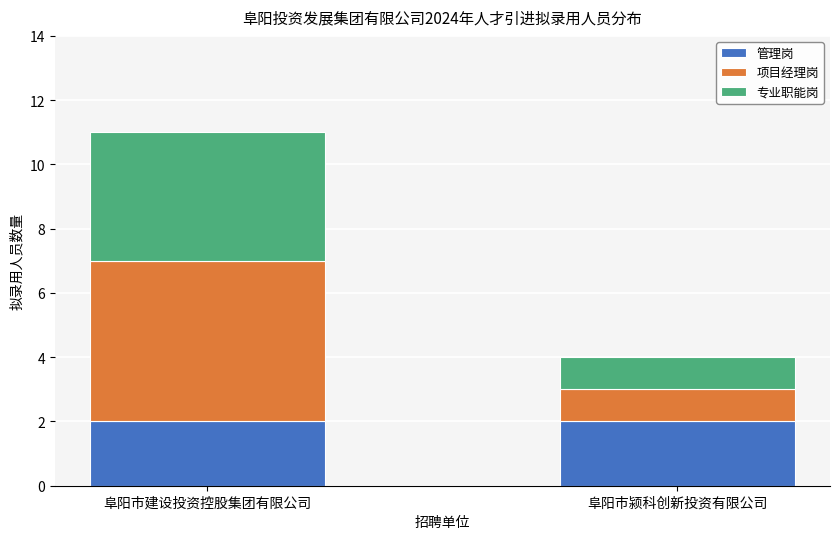

The value of 管理岗 at 阜阳市颍科创新投资有限公司 is 2. True or false?

True